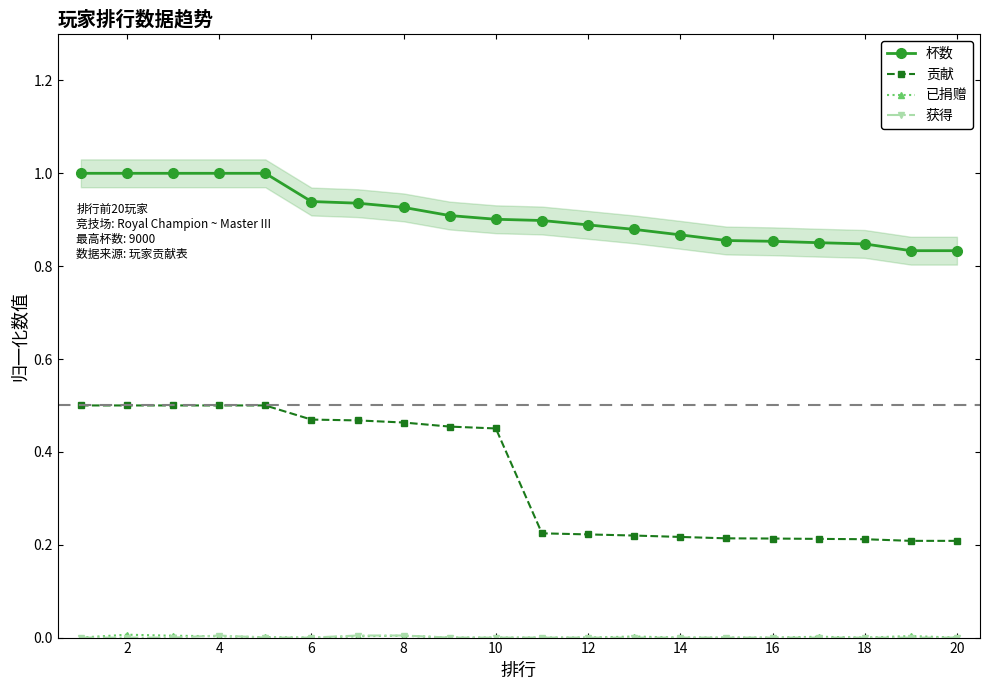

Does the chart display data point markers on the line(s)?

Yes